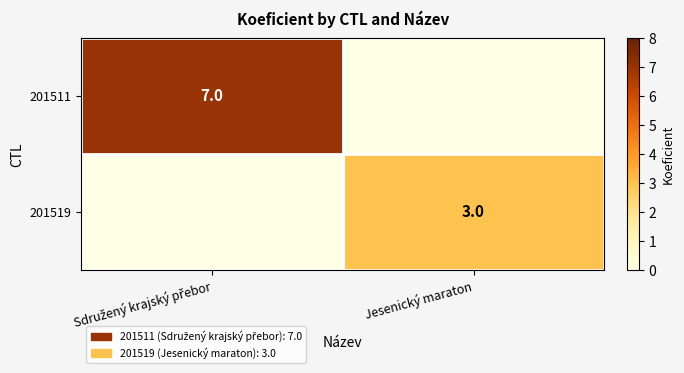

The value of 201519 at Jesenický maraton is 4. True or false?

False